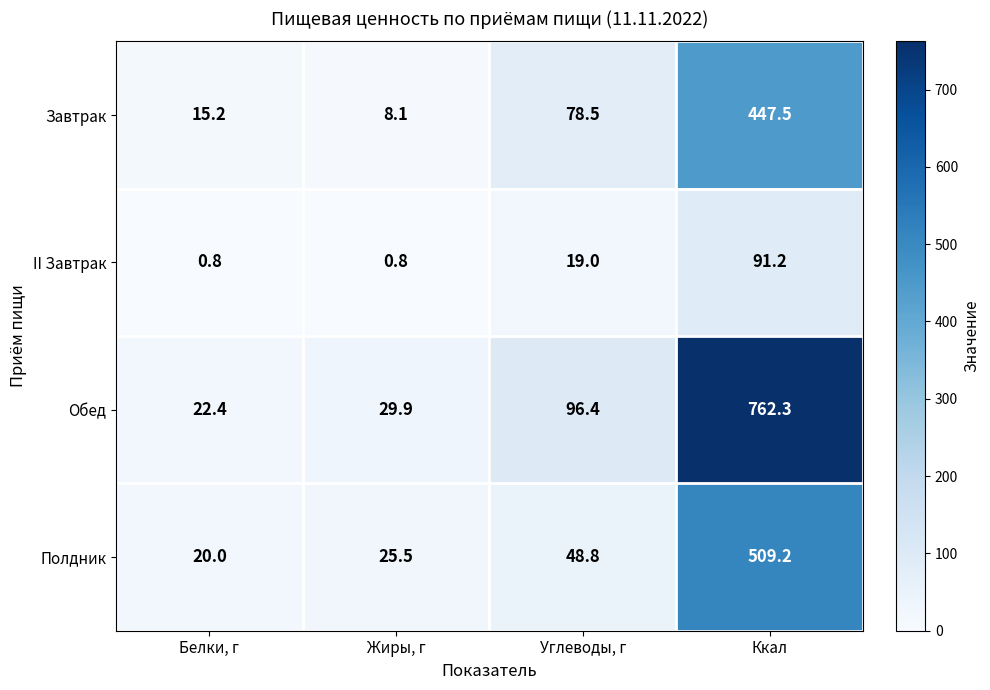

What is the total value across all series at Углеводы, г?

242.7